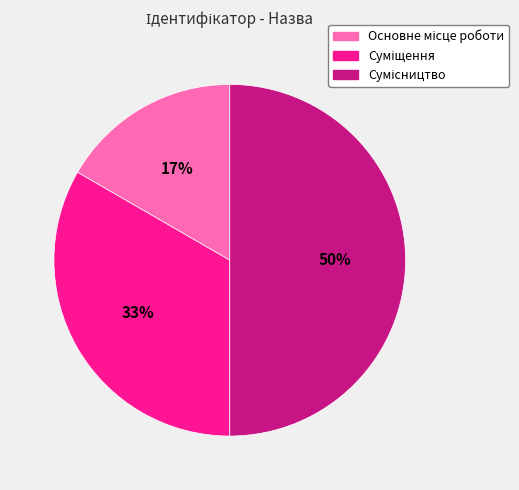

To the nearest percent, what is the average slice percentage?

33%